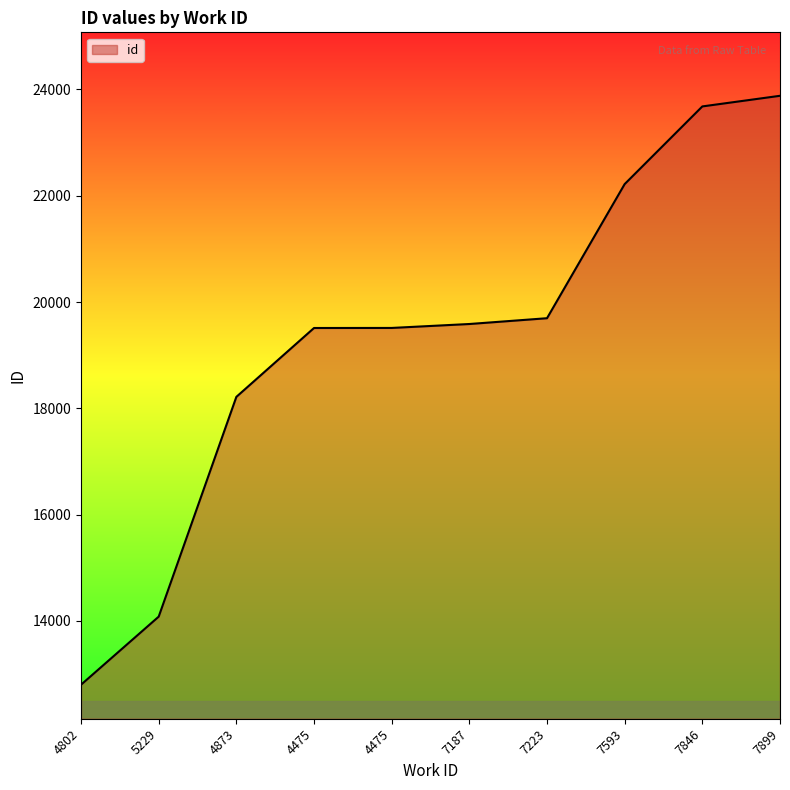

What is the sum of all values?

193187